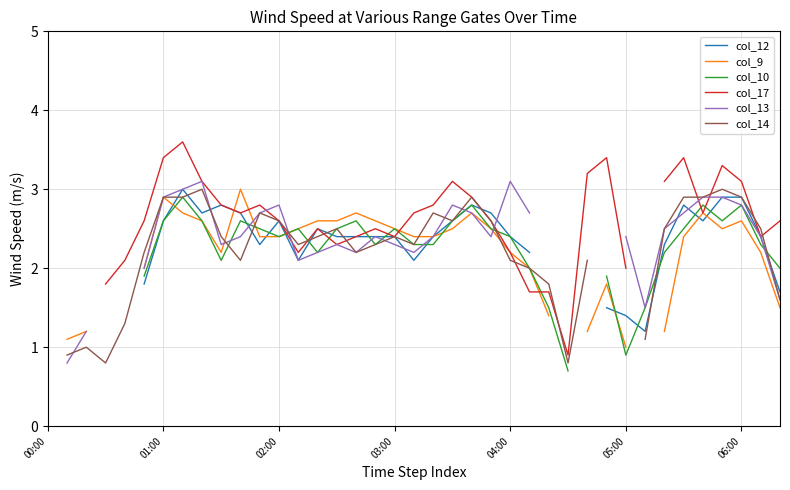

At 06:00, list the series in order from smallest to largest.

col_9, col_10, col_13, col_12, col_14, col_17